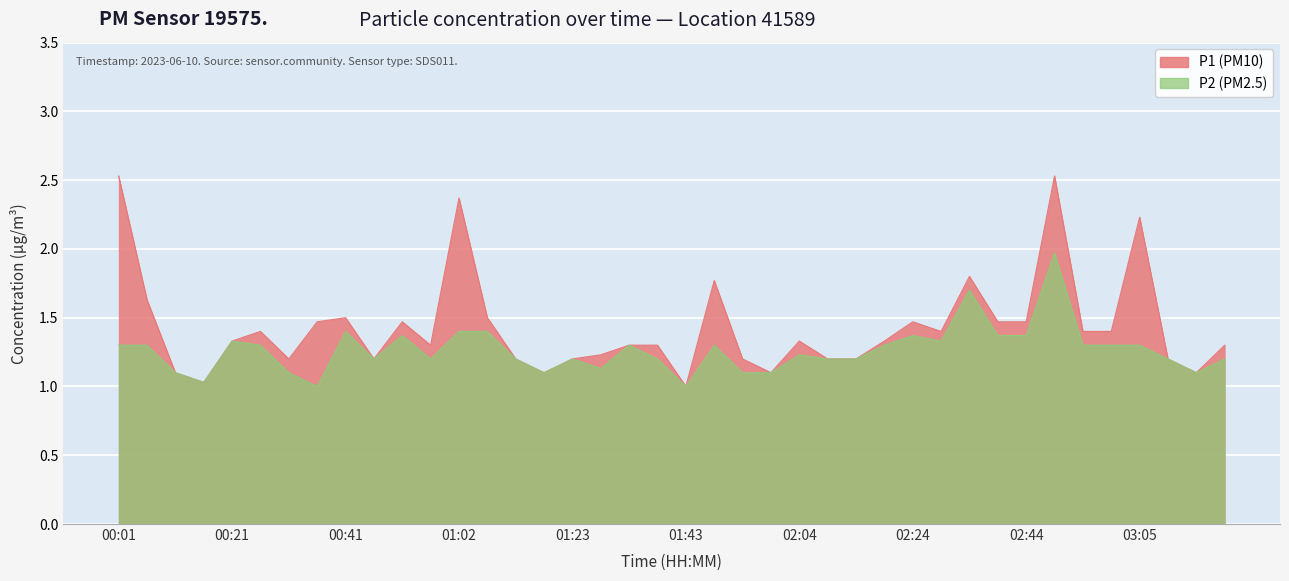

Reading right to left, what are all the values shown in this chart?

P1: 1.3	1.1	1.2	2.2	1.4	1.4	2.5	1.5	1.5	1.8	1.4	1.5	1.3	1.2	1.2	1.3	1.1	1.2	1.8	1.0	1.3	1.3	1.2	1.2	1.1	1.2	1.5	2.4	1.3	1.5	1.2	1.5	1.5	1.2	1.4	1.3	1.0	1.1	1.6	2.5
P2: 1.2	1.1	1.2	1.3	1.3	1.3	2.0	1.4	1.4	1.7	1.3	1.4	1.3	1.2	1.2	1.2	1.1	1.1	1.3	1.0	1.2	1.3	1.1	1.2	1.1	1.2	1.4	1.4	1.2	1.4	1.2	1.4	1.0	1.1	1.3	1.3	1.0	1.1	1.3	1.3